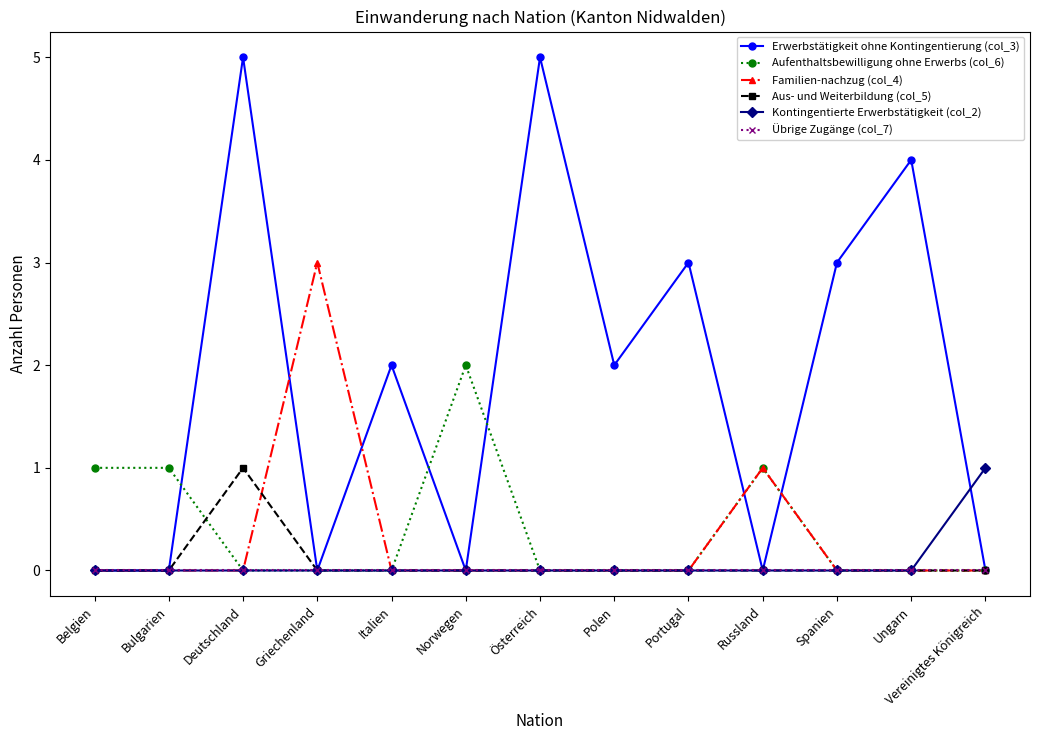

How many lines are shown in the chart?

6